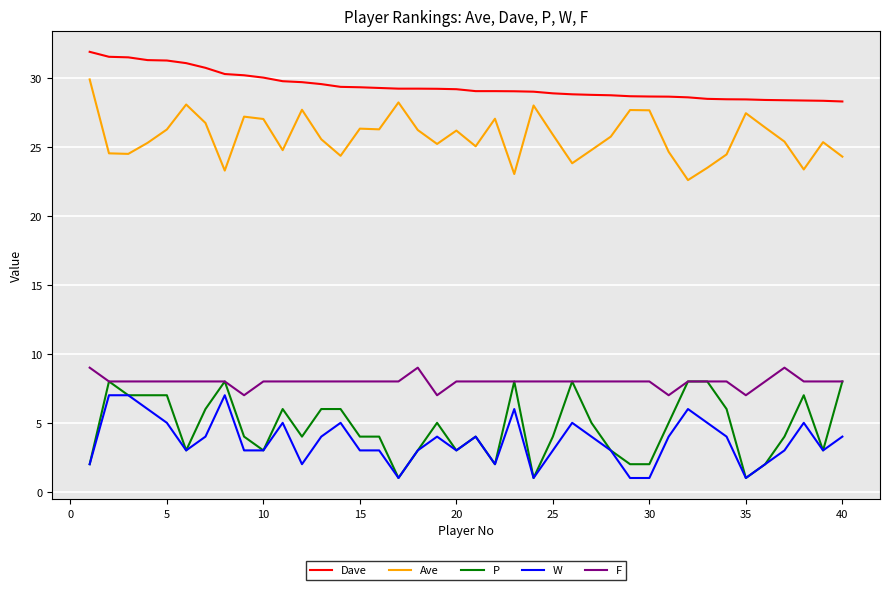

True or false: P and Dave cross at least once.

False